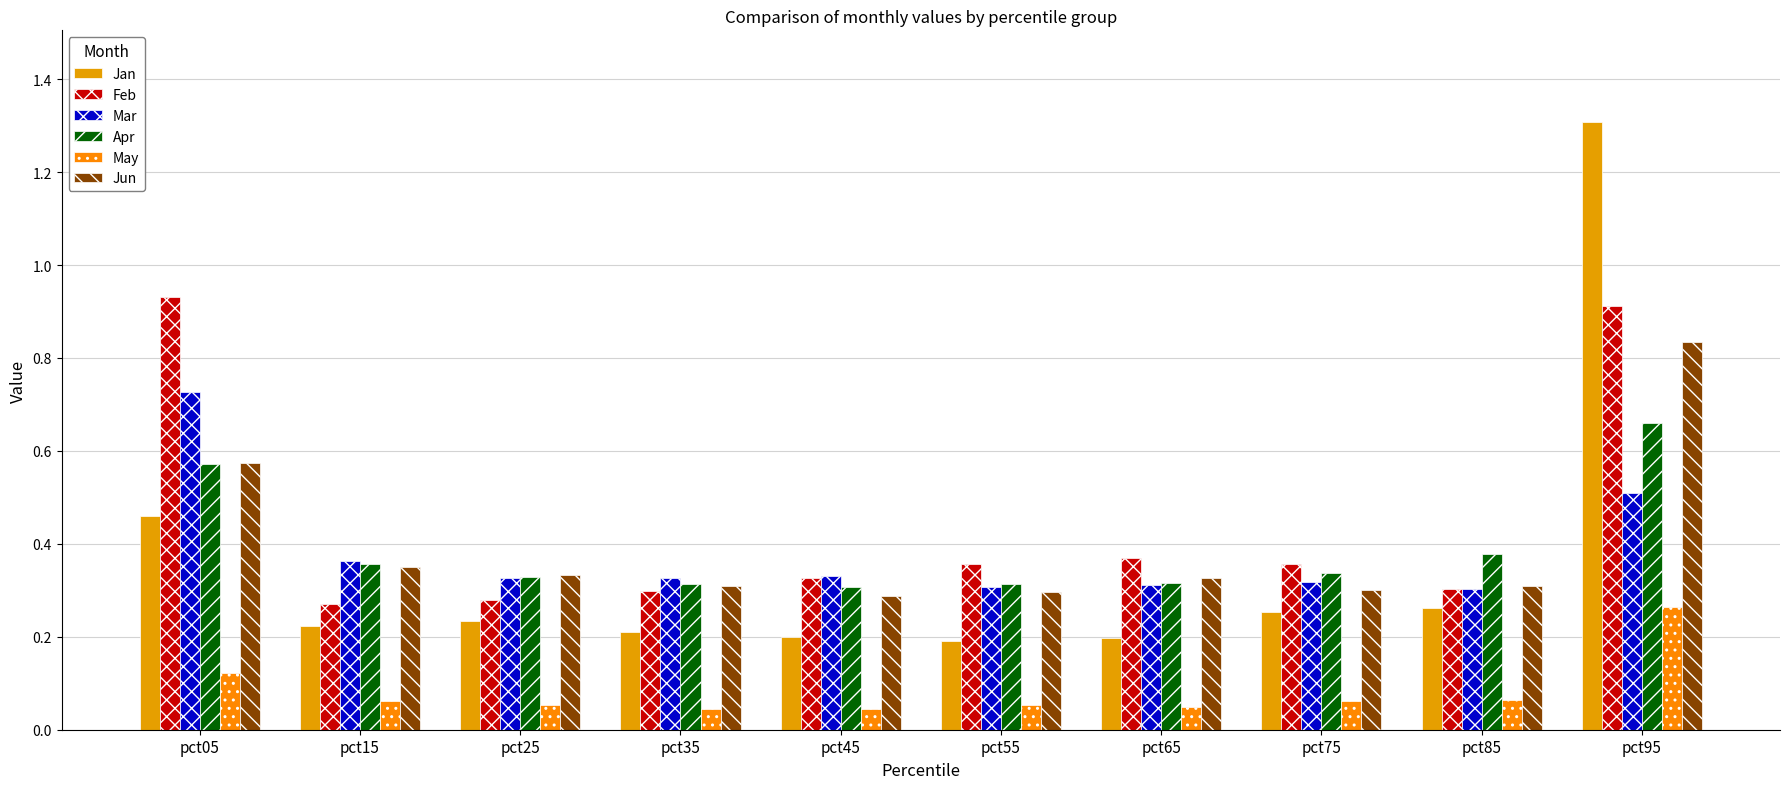

Reading left to right, what are all the values shown in this chart?

Jan: 0.5	0.2	0.2	0.2	0.2	0.2	0.2	0.3	0.3	1.3
Feb: 0.9	0.3	0.3	0.3	0.3	0.4	0.4	0.4	0.3	0.9
Mar: 0.7	0.4	0.3	0.3	0.3	0.3	0.3	0.3	0.3	0.5
Apr: 0.6	0.4	0.3	0.3	0.3	0.3	0.3	0.3	0.4	0.7
May: 0.1	0.1	0.1	0.0	0.0	0.1	0.0	0.1	0.1	0.3
Jun: 0.6	0.4	0.3	0.3	0.3	0.3	0.3	0.3	0.3	0.8